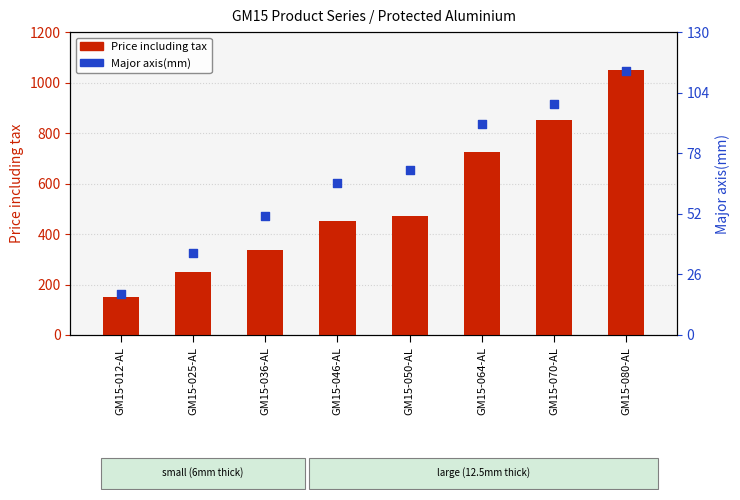

Which series has the largest total across all categories?

Price including tax